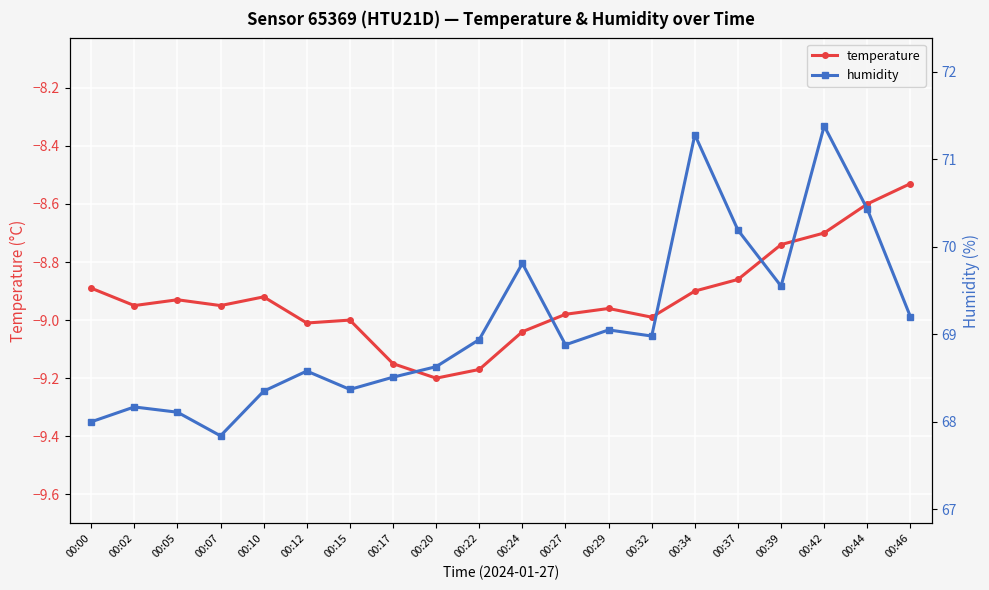

How many lines are shown in the chart?

2